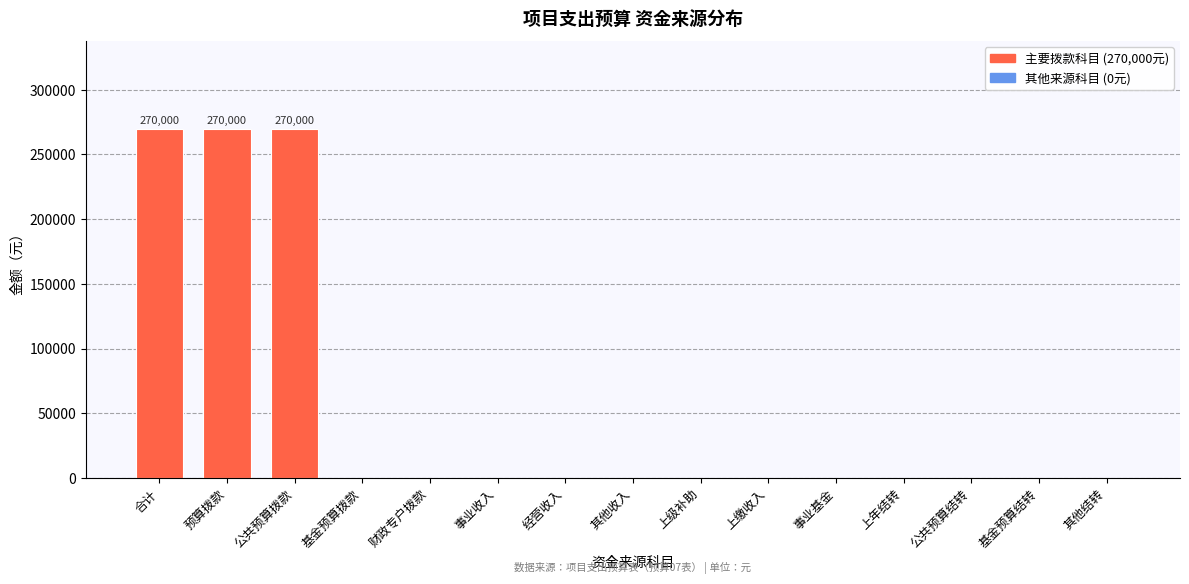

Reading left to right, extract all data points from this chart.

合计=270000	预算拨款=270000	公共预算拨款=270000	基金预算拨款=0	财政专户拨款=0	事业收入=0	经营收入=0	其他收入=0	上级补助=0	上缴收入=0	事业基金=0	上年结转=0	公共预算结转=0	基金预算结转=0	其他结转=0